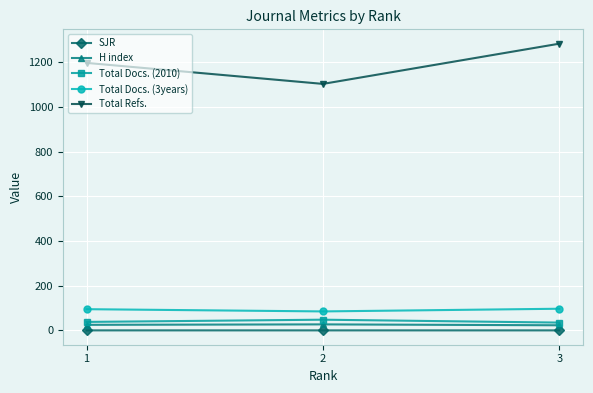

Is the value of H index at 3 greater than the value of Total Refs. at 1?

No